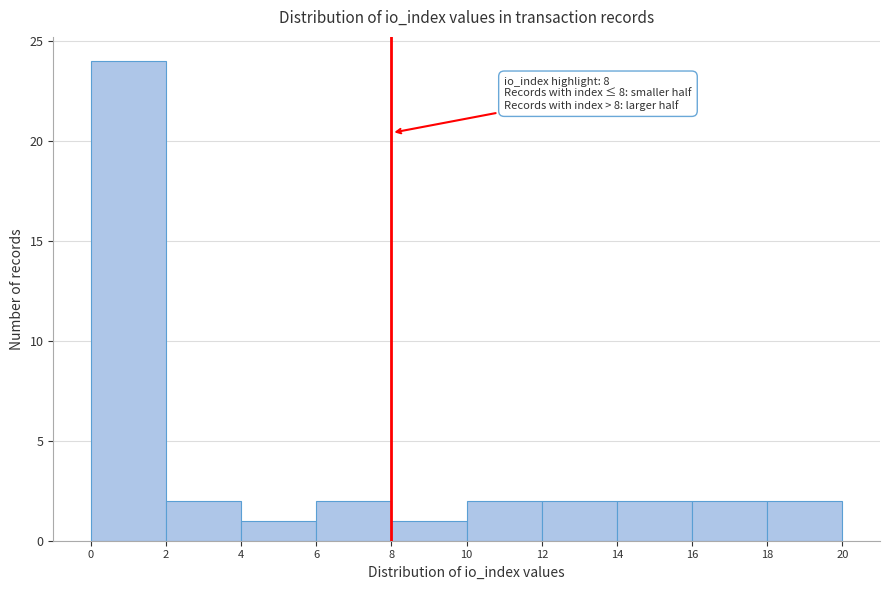

Which range on the x-axis has the tallest bar?

0 to 2